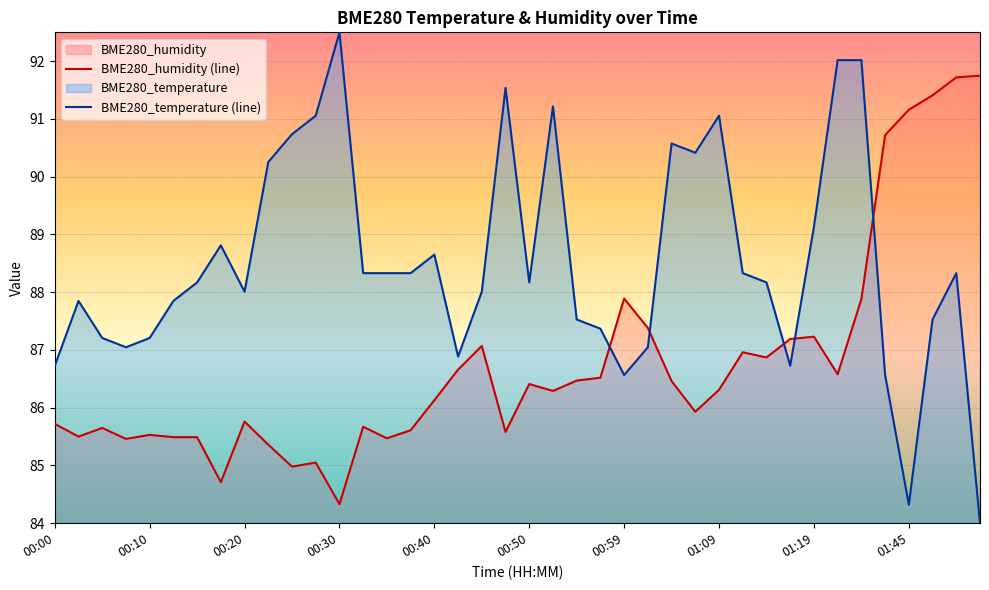

What is the smallest value displayed?

84.0